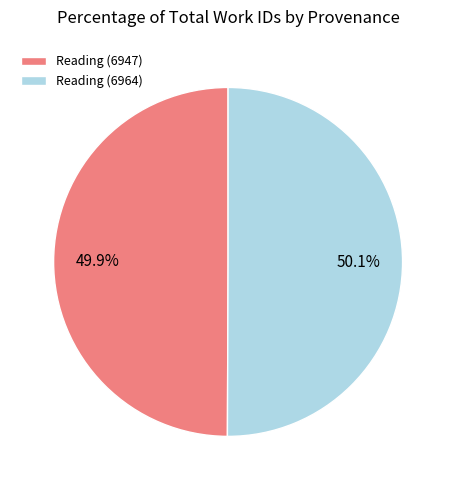

The Reading (6964) slice represents 50% of the pie. True or false?

True